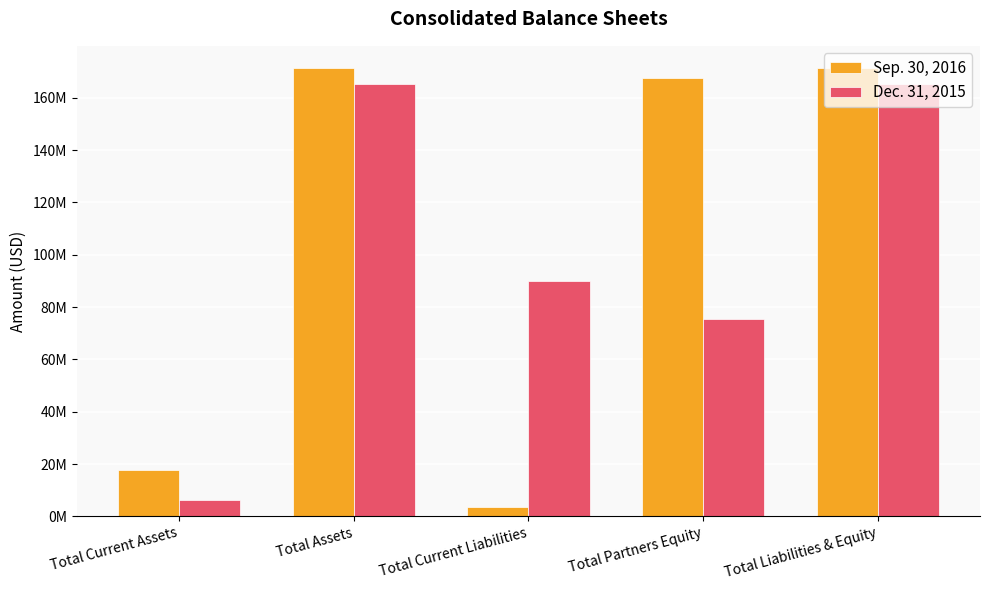

What are all the series names shown in the legend?

Sep. 30, 2016, Dec. 31, 2015